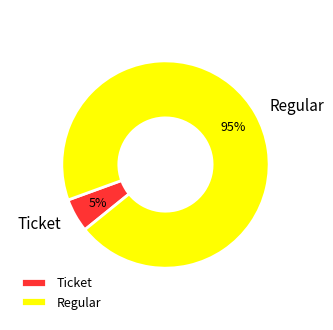

Do Ticket and Regular together represent more than half of the pie?

Yes